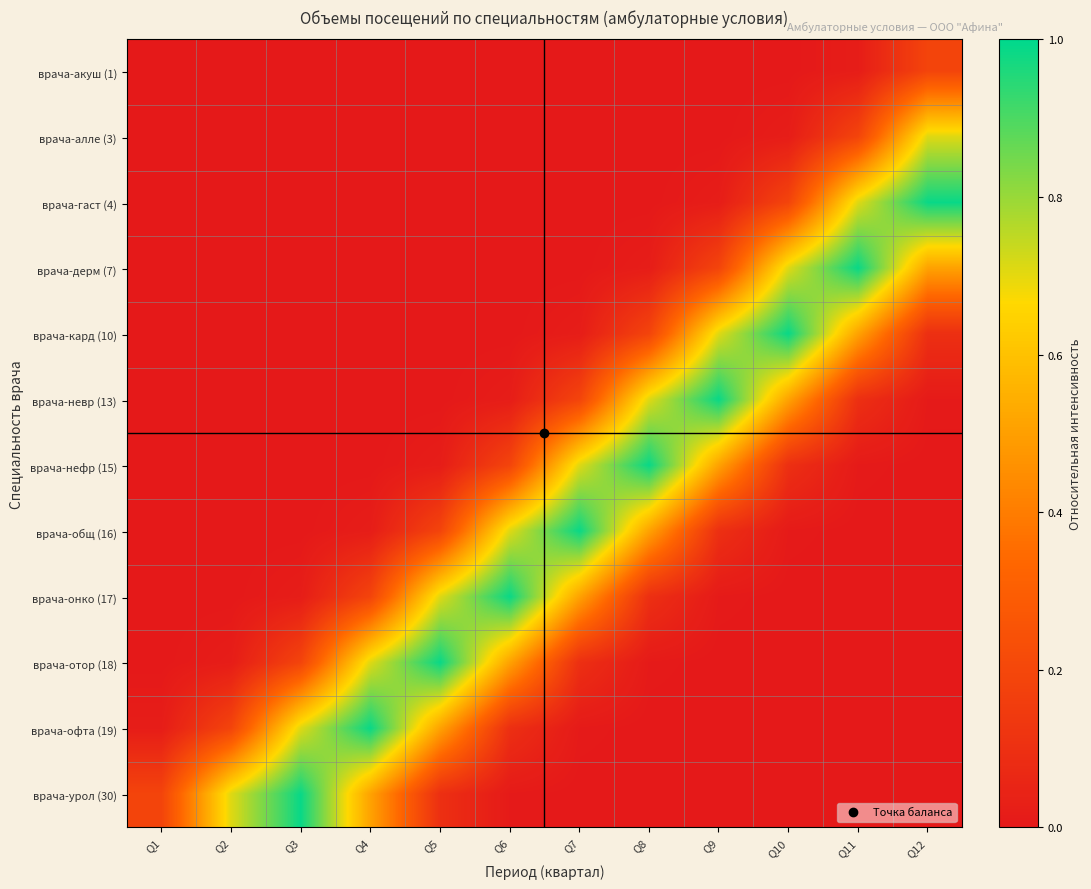

What is the total value across all series at Q12?

2.5